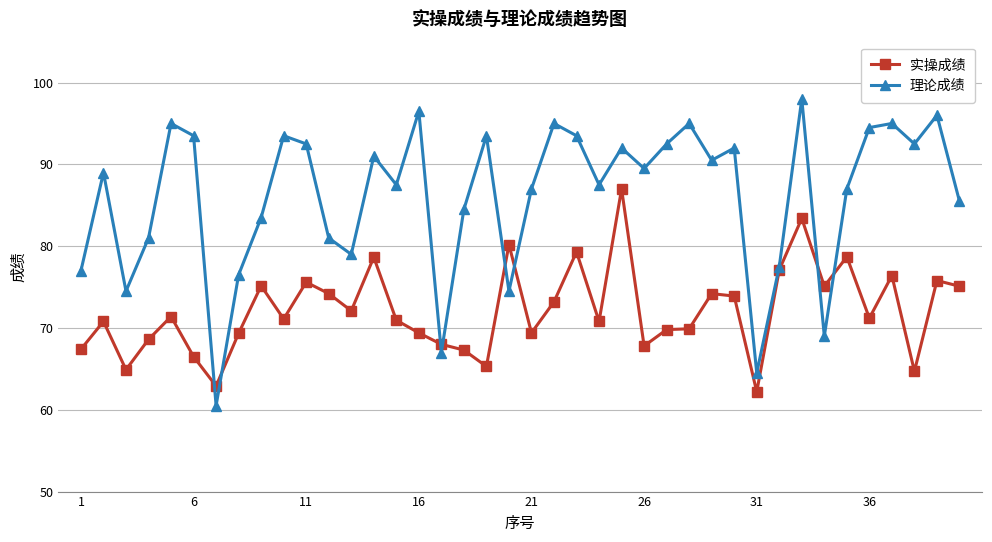

Which series has the largest total across all categories?

理论成绩